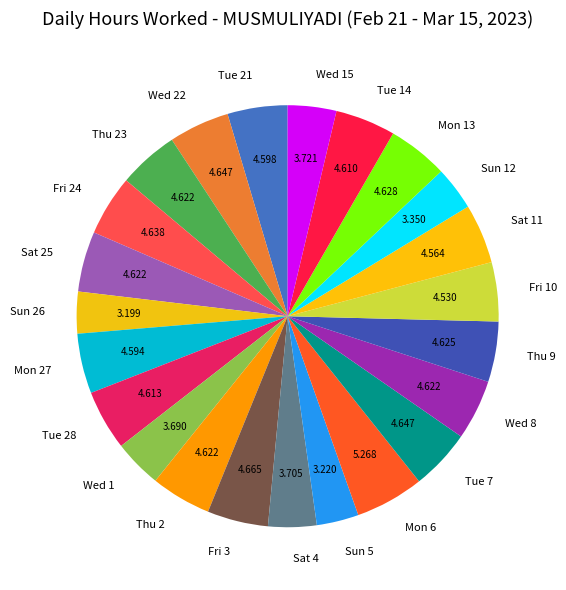

True or false: Fri 3 accounts for 5% of the total.

True